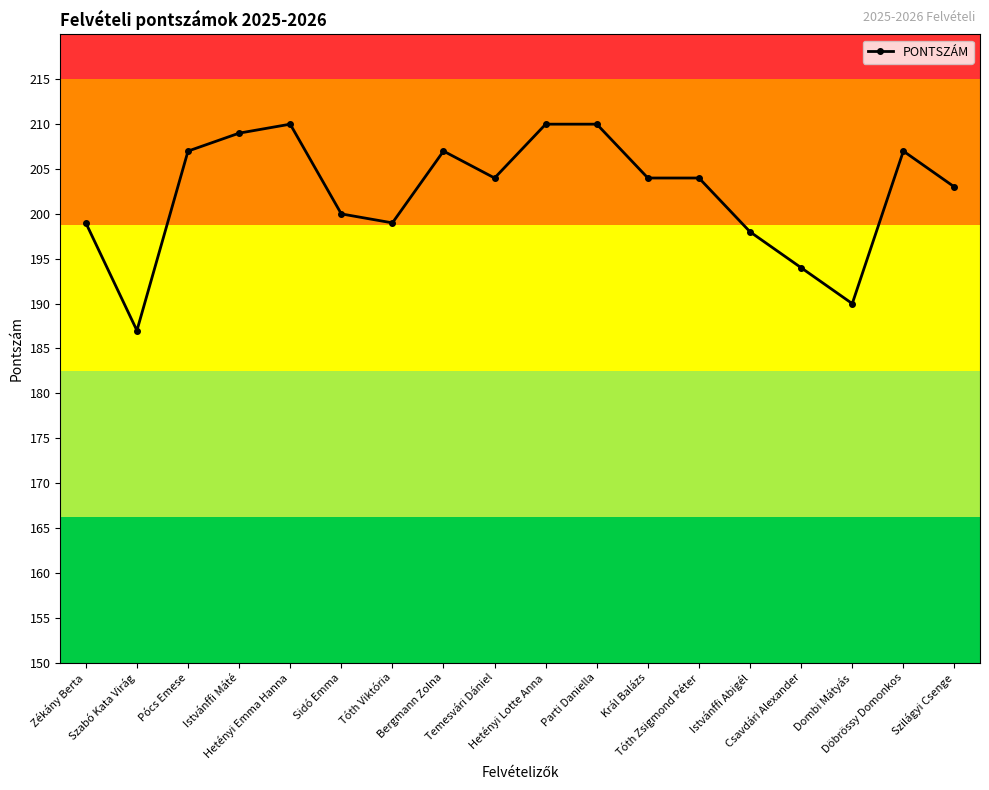

How many lines are shown in the chart?

1